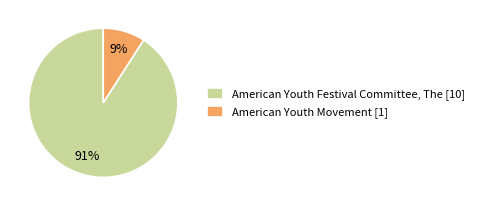

Approximately how many times larger is the value at American Youth Movement compared to American Youth Festival Committee, The?

0.1